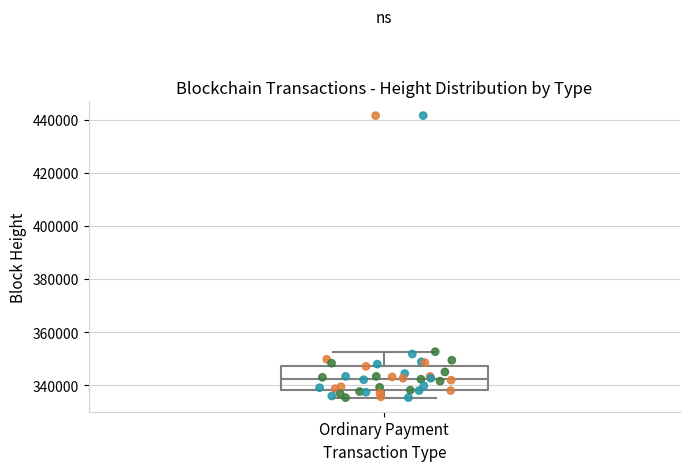

Where is the upper edge of the box for Ordinary Payment on the y-axis? The values are not printed on the chart, so give them approximately, as read against the axis.

348000